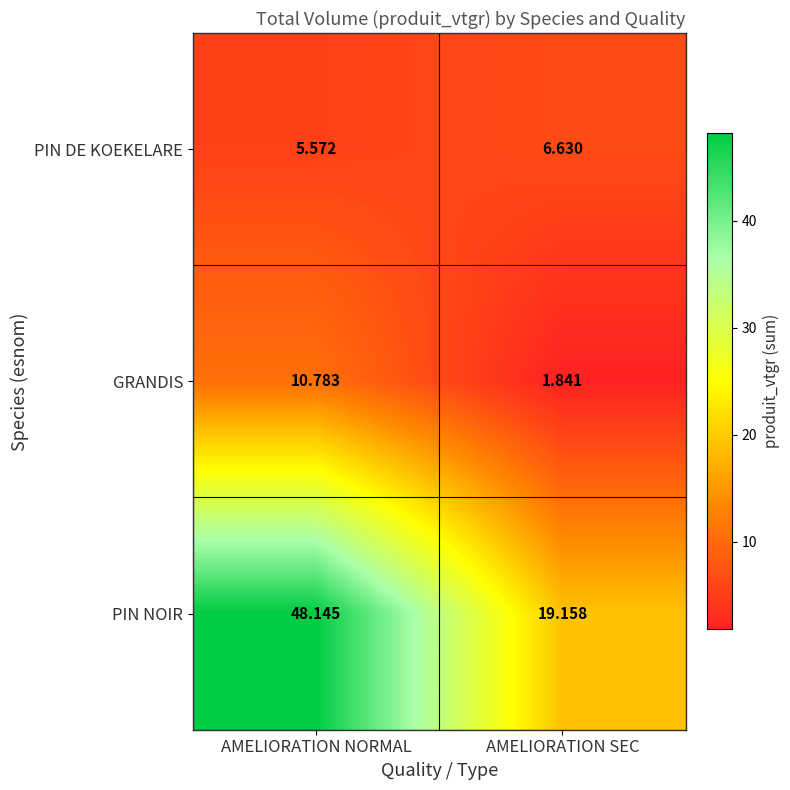

Where is GRANDIS nearest to the value 6?

AMELIORATION SEC